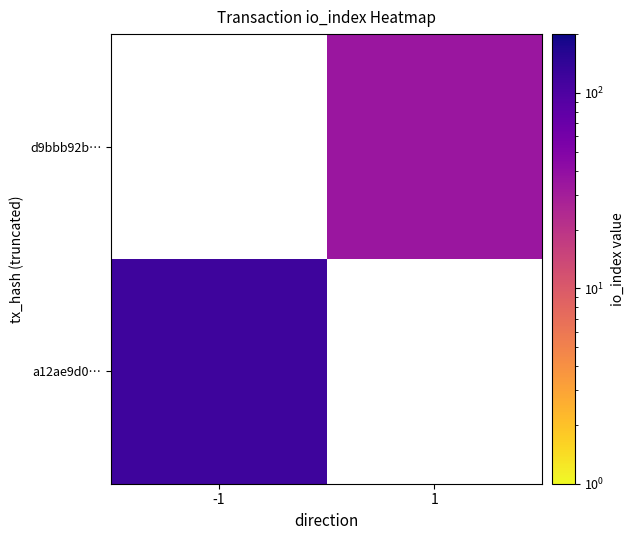

Rank the series by their maximum value, from highest to lowest.

a12ae9d0…, d9bbb92b…